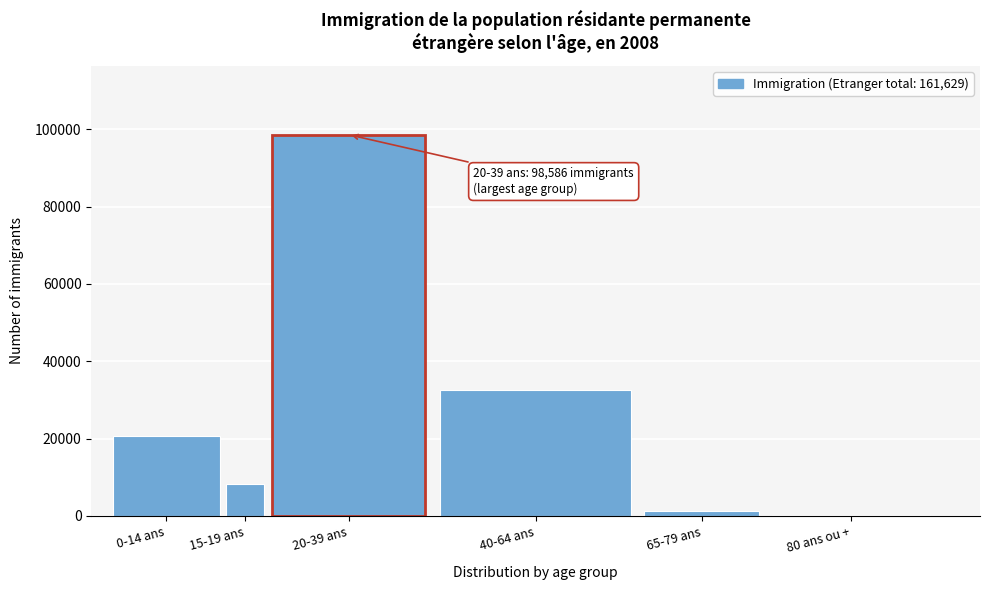

Reading left to right, transcribe all the data shown in this chart.

0-14 ans=20549	15-19 ans=8340	20-39 ans=98586	40-64 ans=32491	65-79 ans=1375	80 ans ou +=288